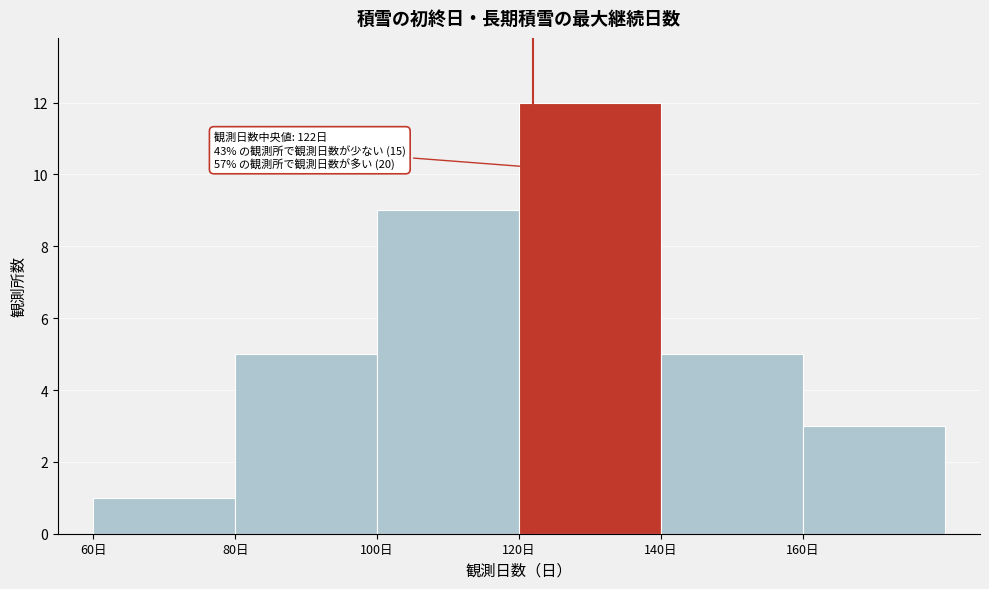

Over which range of the x-axis is the bar tallest?

120 to 140